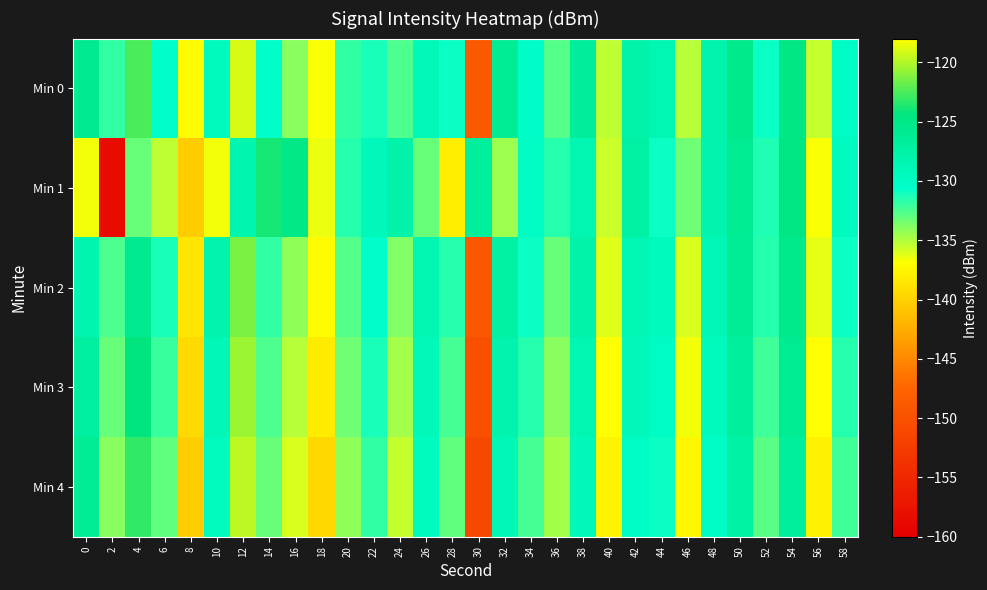

Which series has the widest spread of values?

Min 1